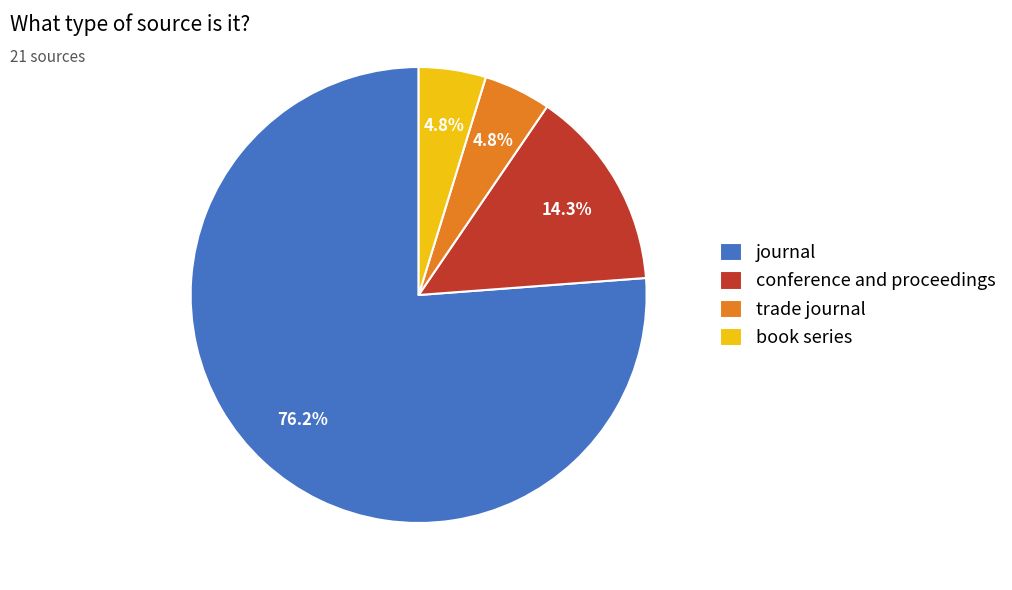

To the nearest percent, what is the combined percentage of conference and proceedings and book series?

19%